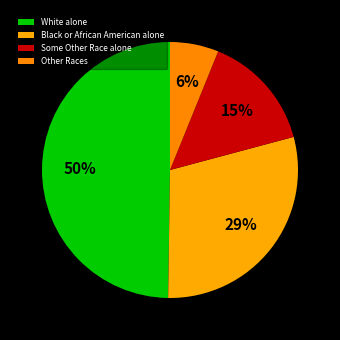

Which slice is the largest?

White alone